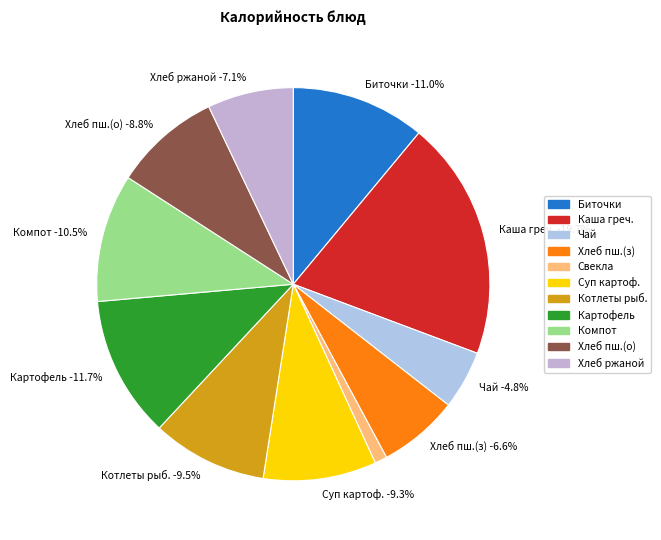

To the nearest percent, what portion does Картофель отварной represent?

12%